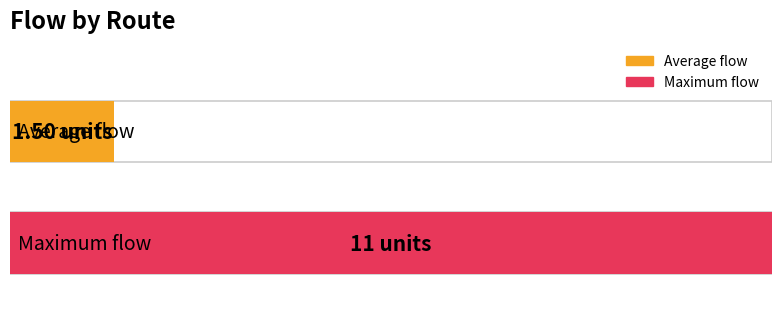

Are the bars horizontal?

Yes